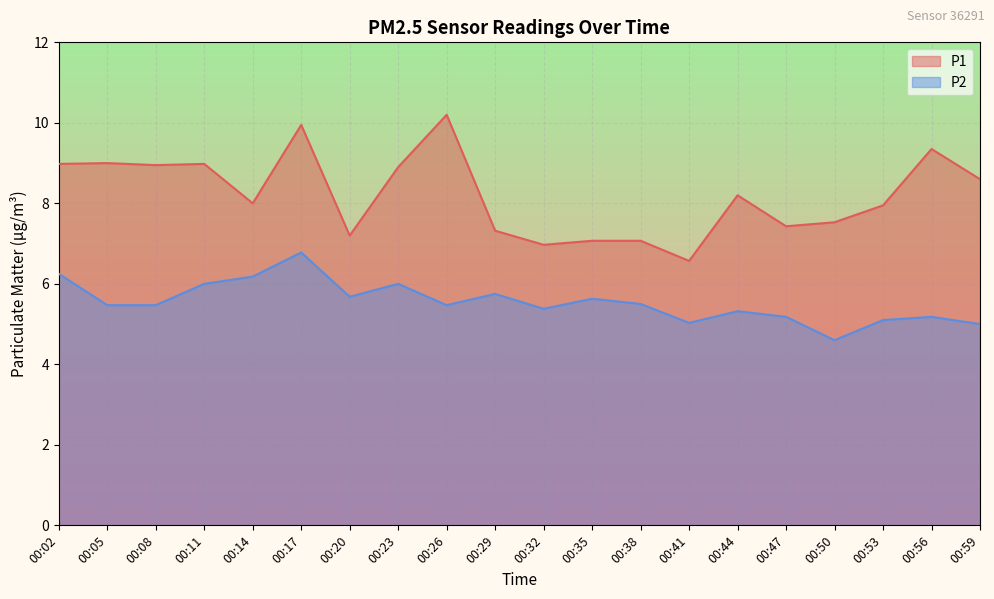

What is the total value across all series at 00:11?

15.0